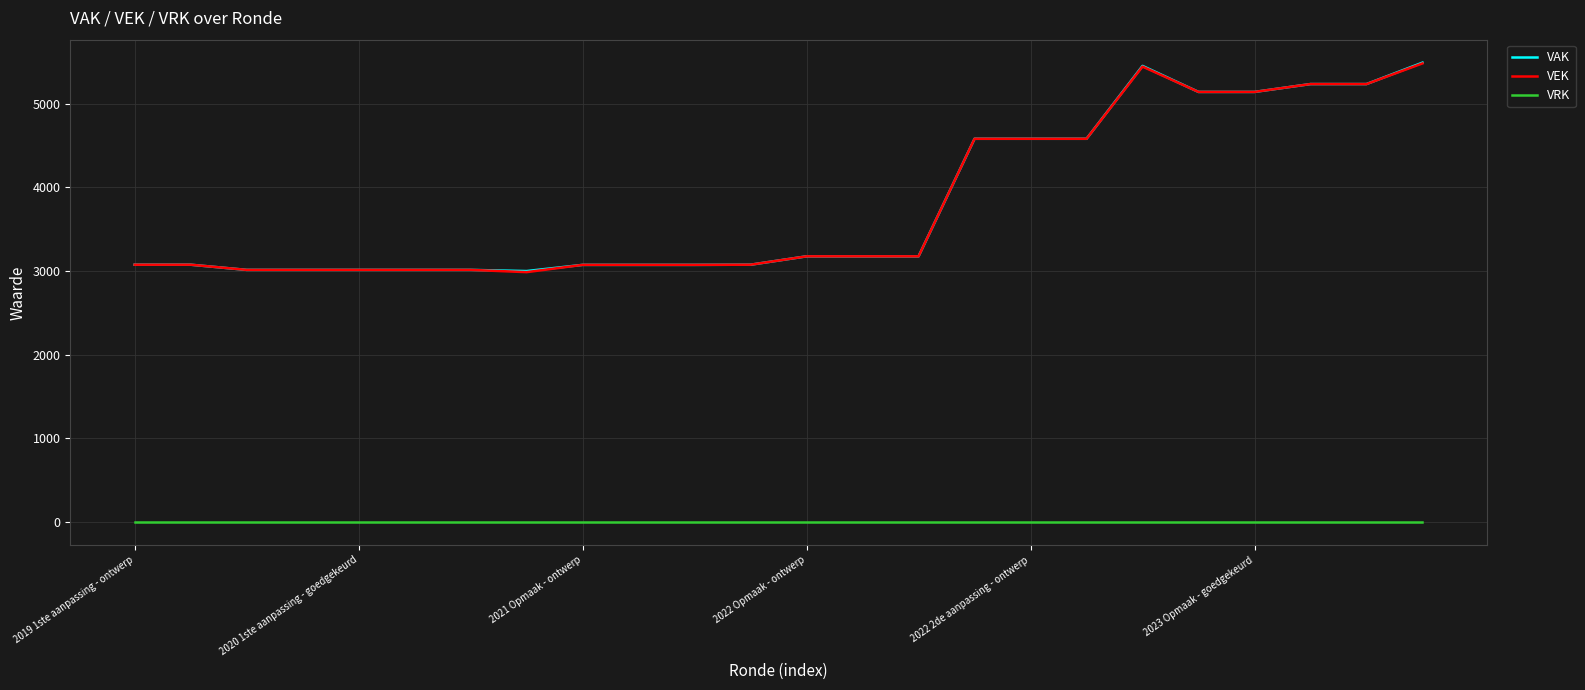

True or false: VEK and VRK cross at least once.

False